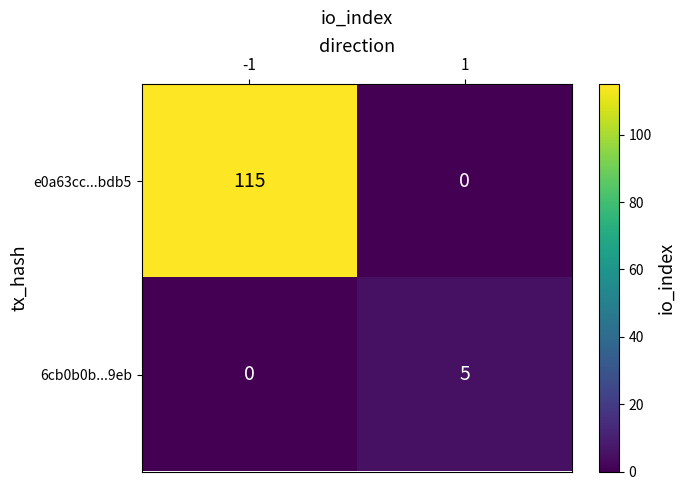

Between -1 and 1, which series saw the biggest shift?

e0a63cc...bdb5